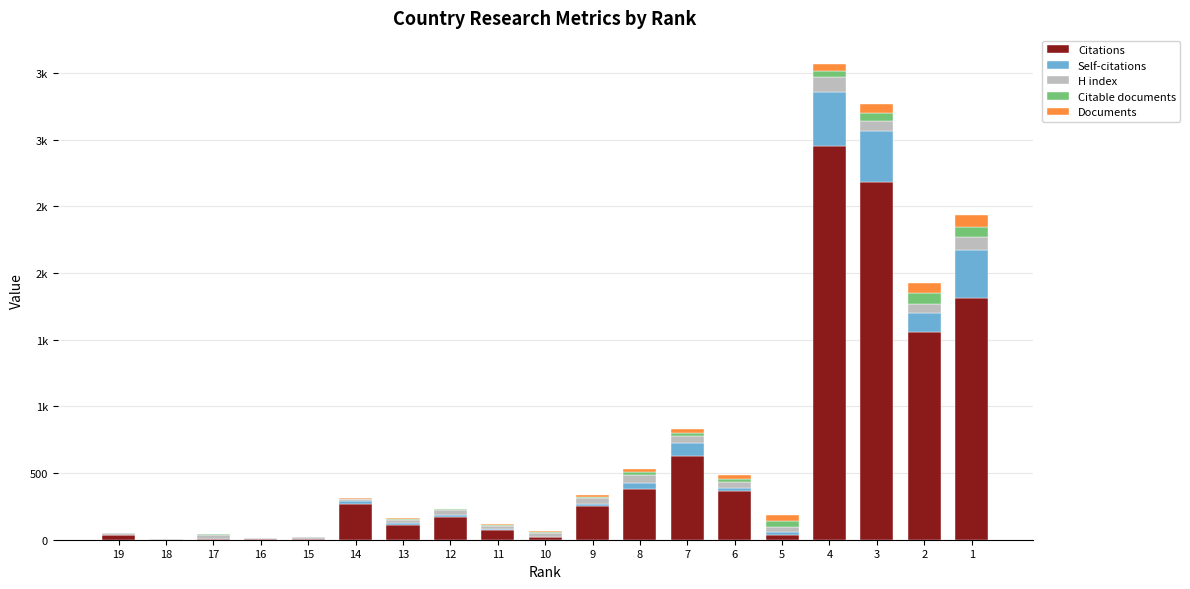

Between 17 and 19, which is larger?

19